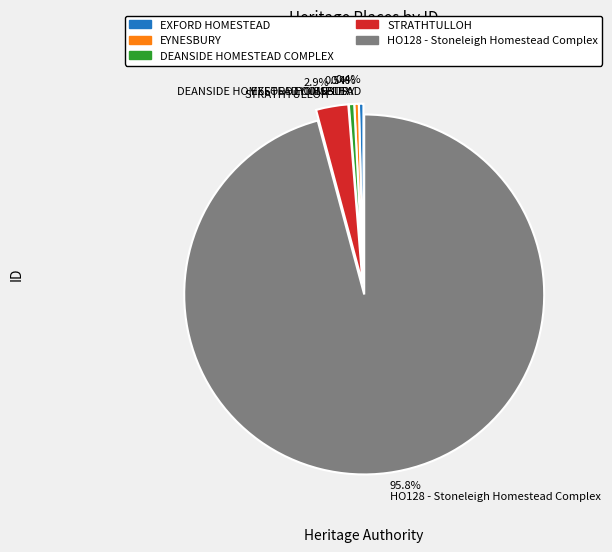

Which has a higher value, 0.4% EXFORD HOMESTEAD or 2.9% STRATHTULLOH?

2.9% STRATHTULLOH